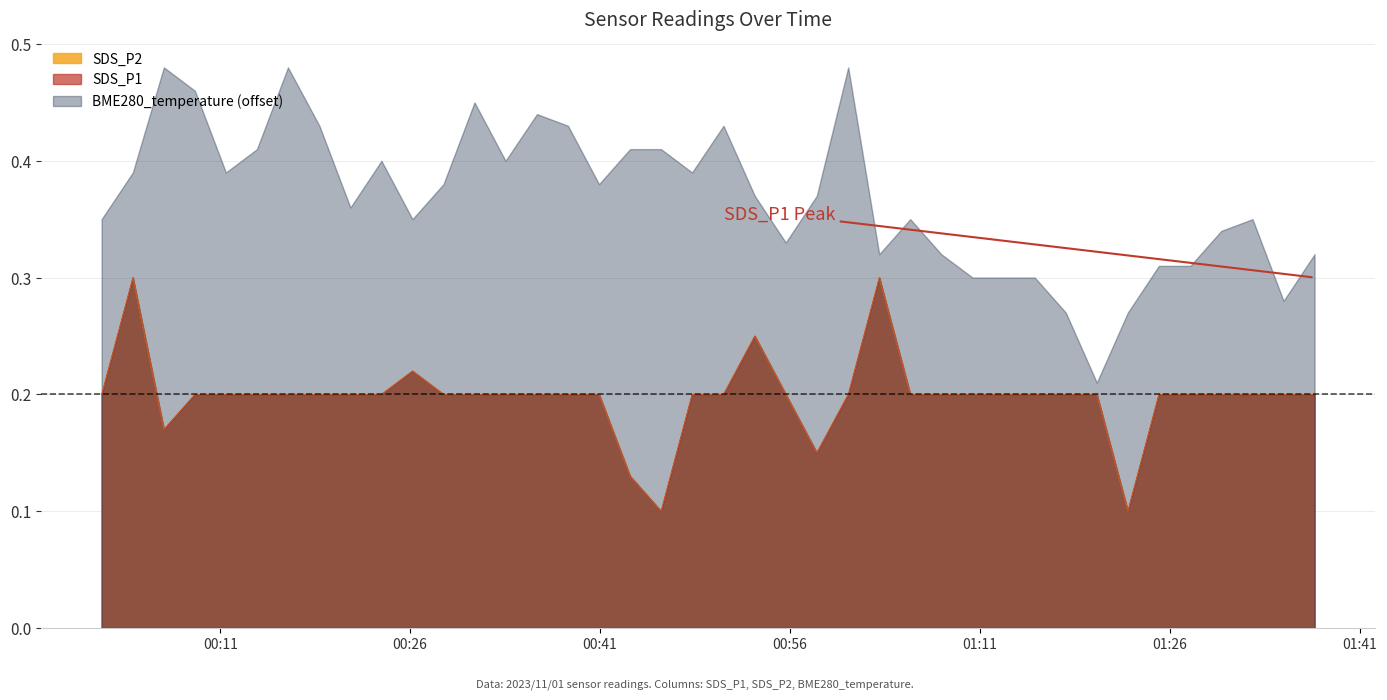

True or false: SDS_P1 and SDS_P2 intersect in this chart.

False